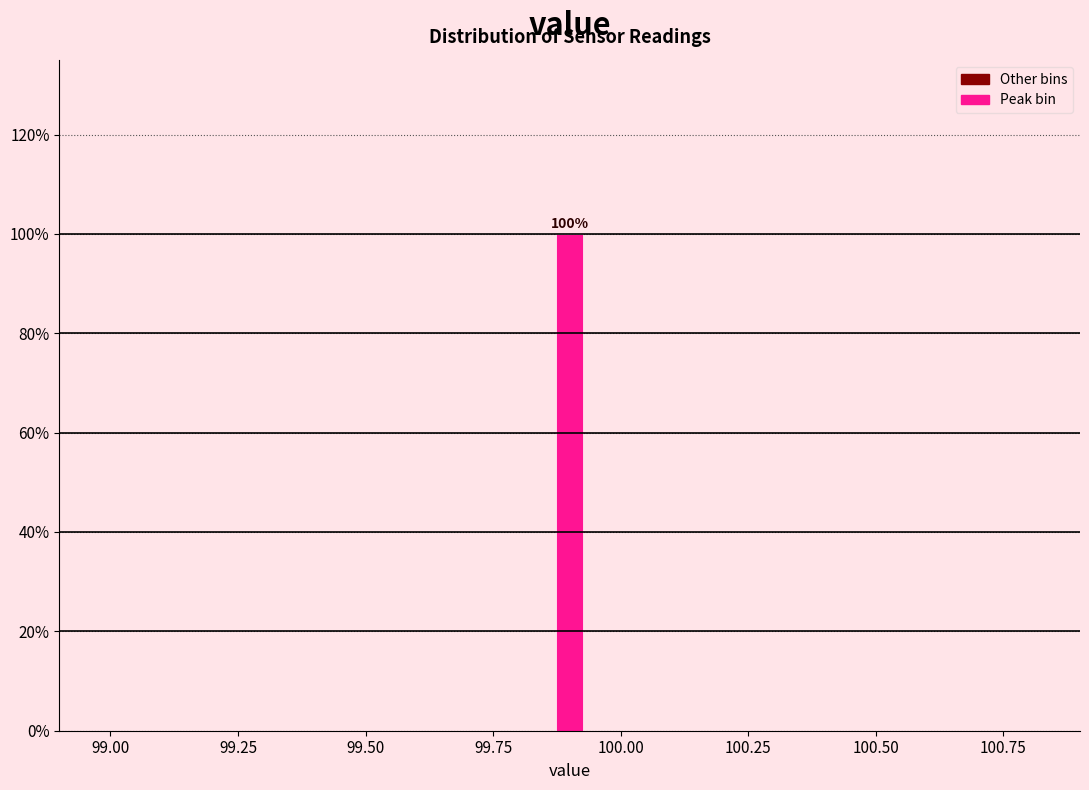

Read against the x-axis, roughly where is the centre of the tallest bar?

99.90